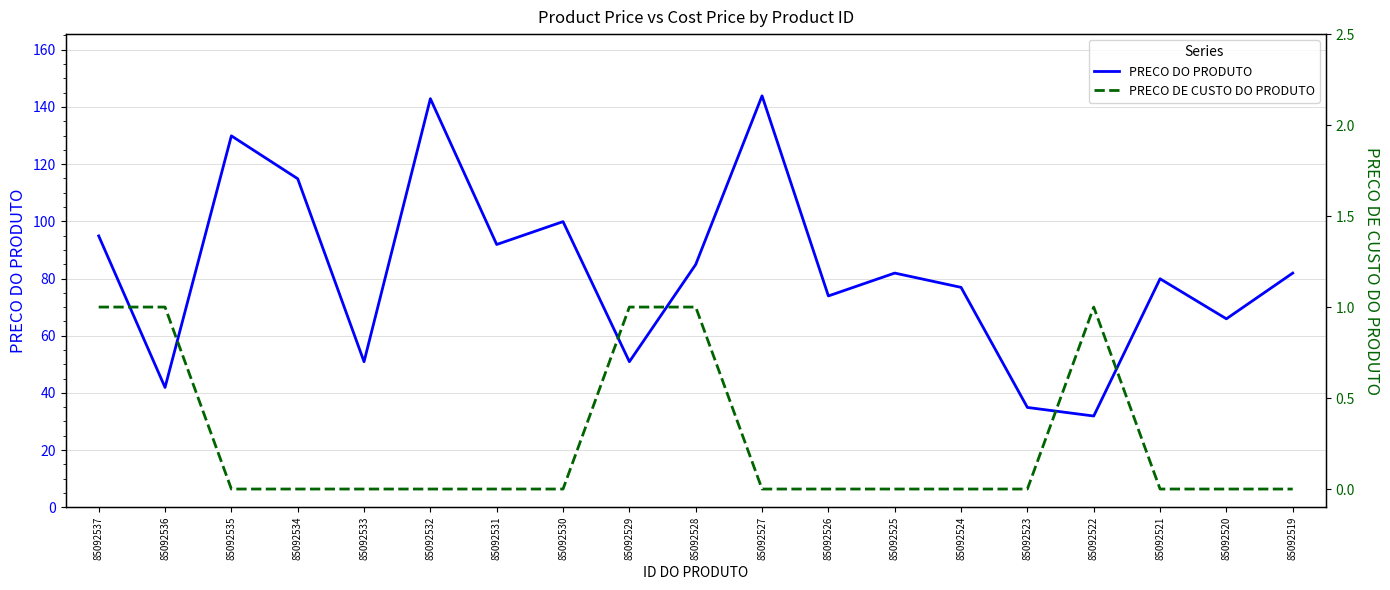

What is the sum of all PRECO DE CUSTO DO PRODUTO values?

5.0